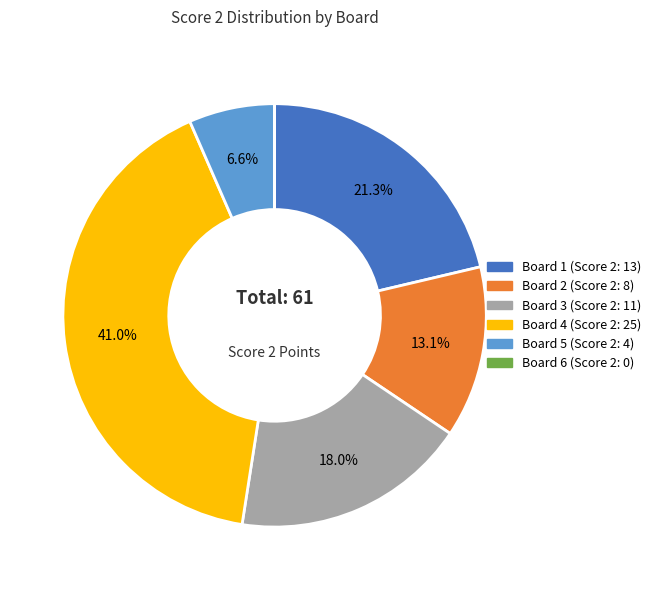

Which slice is the largest?

Board 4